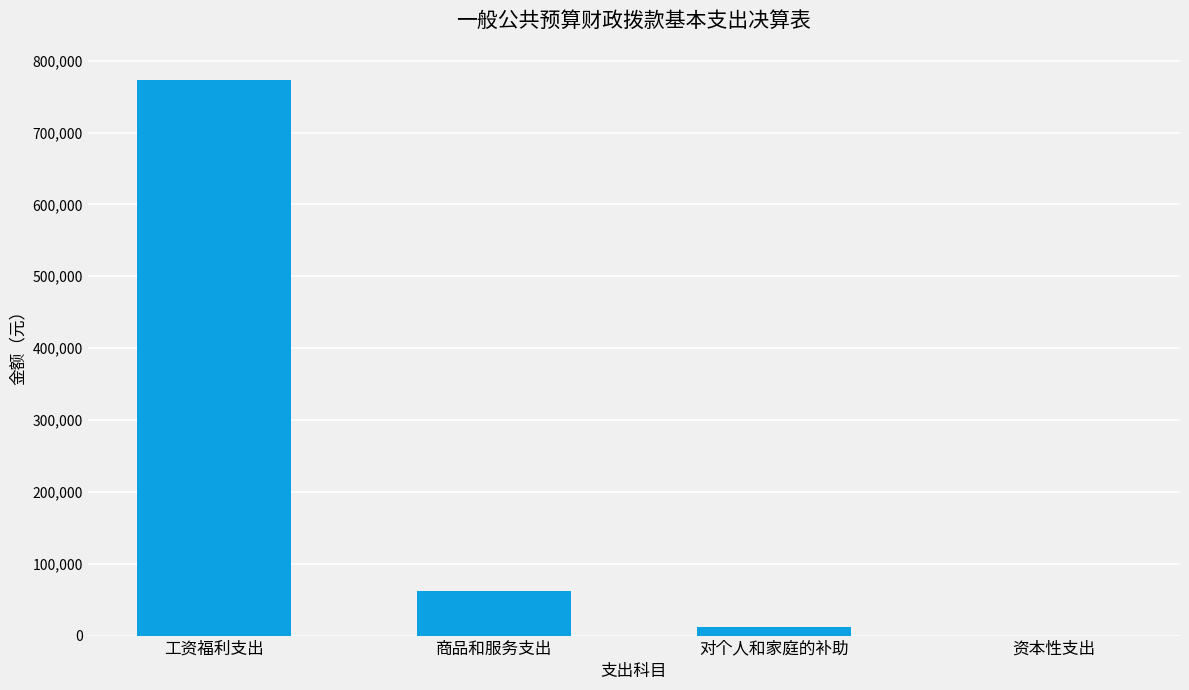

What is the change in value from 工资福利支出 to 商品和服务支出?

-711718.1